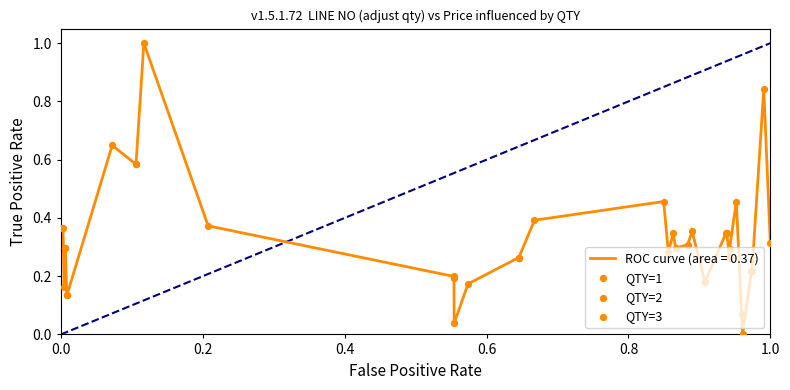

What is the greatest value displayed?

1.0